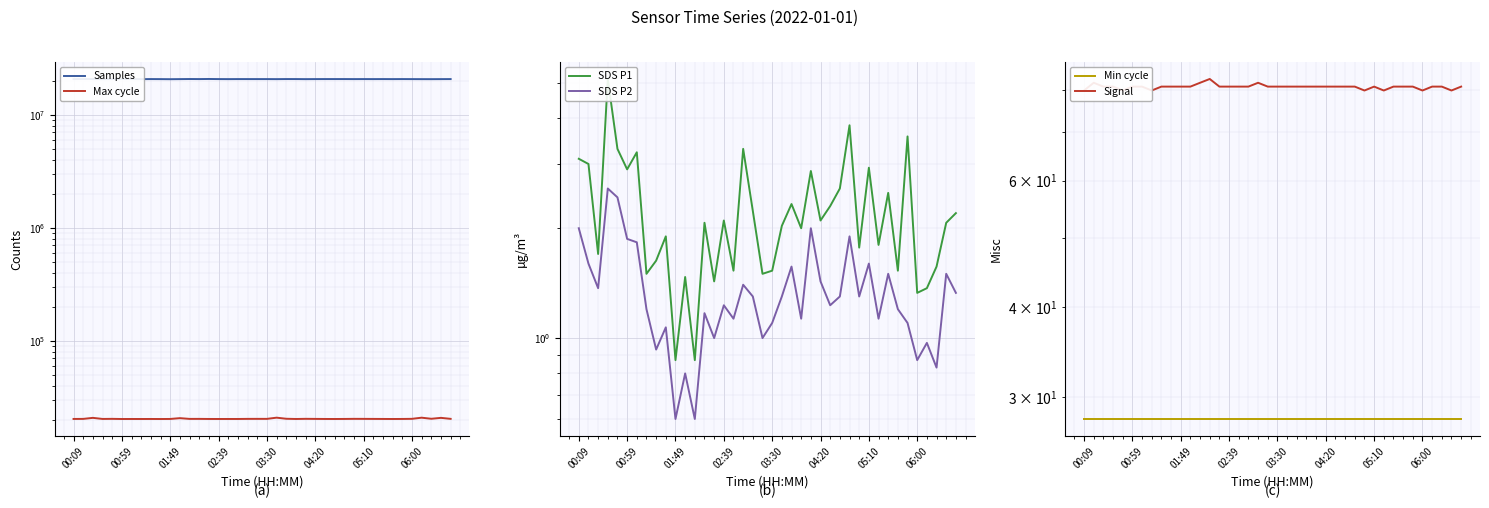

How many interior local valleys does the Signal series have?

6